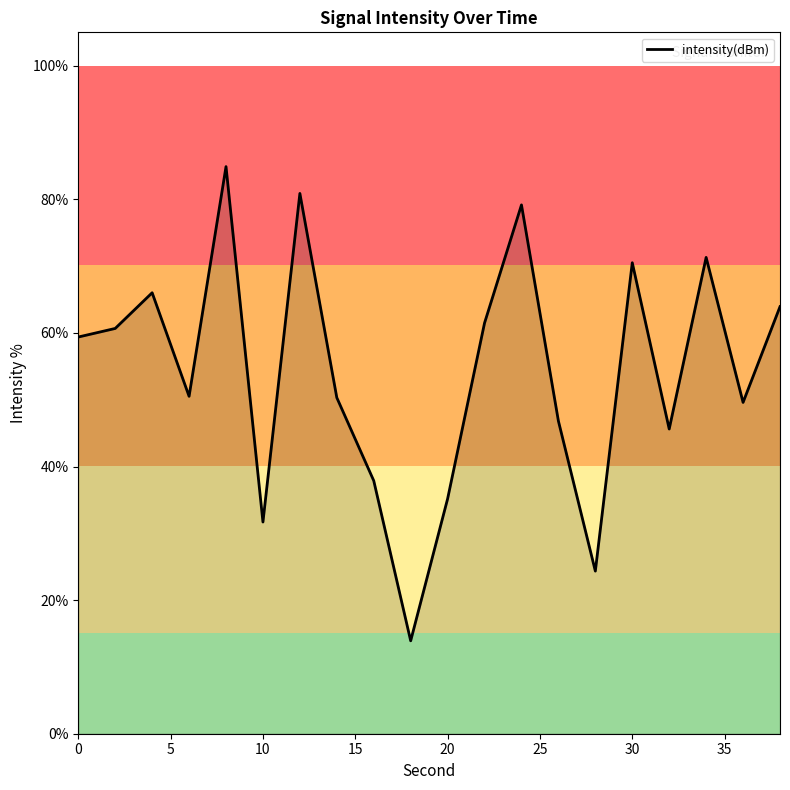

What is the greatest value displayed?

84.9